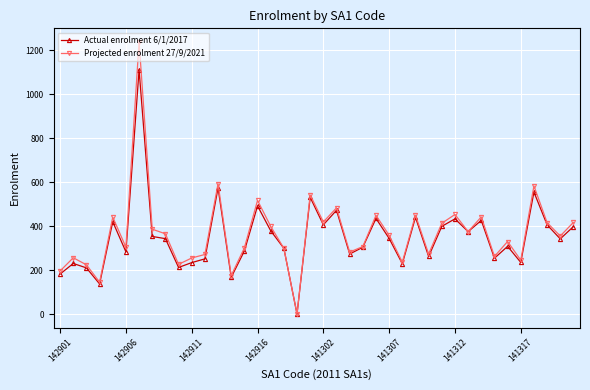

List the series in order of their peak value, lowest first.

Actual enrolment 6/1/2017, Projected enrolment 27/9/2021